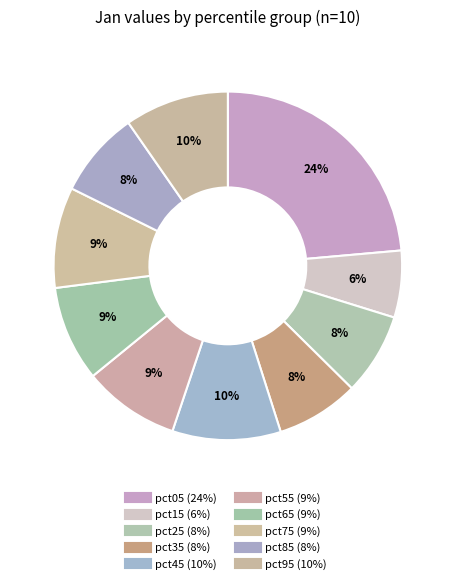

How many slices are in this pie chart?

10